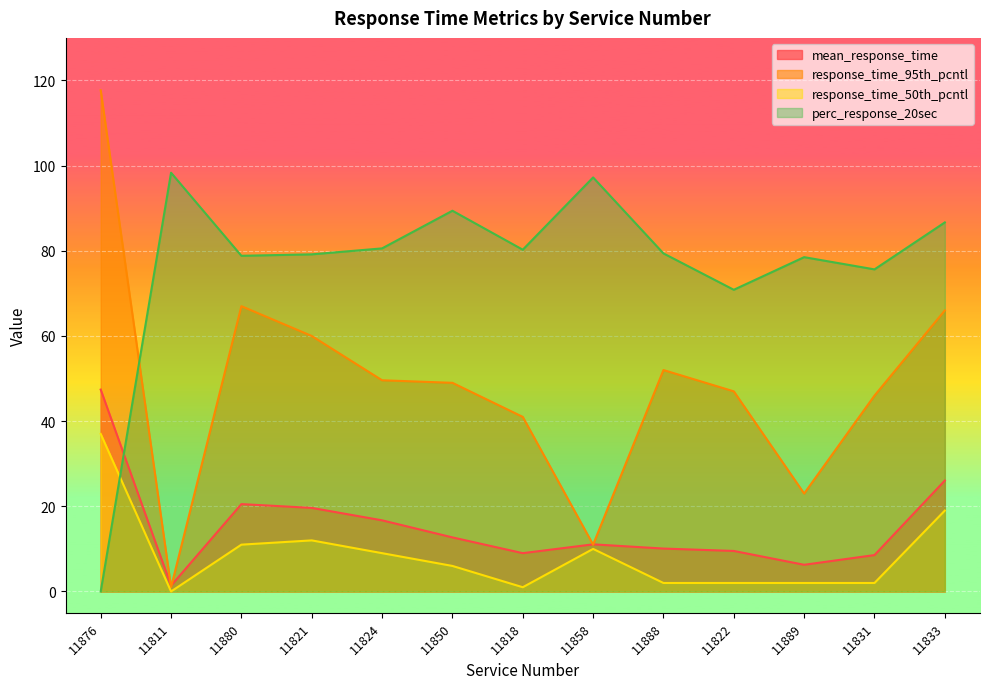

At which label does mean_response_time reach its peak?

11876